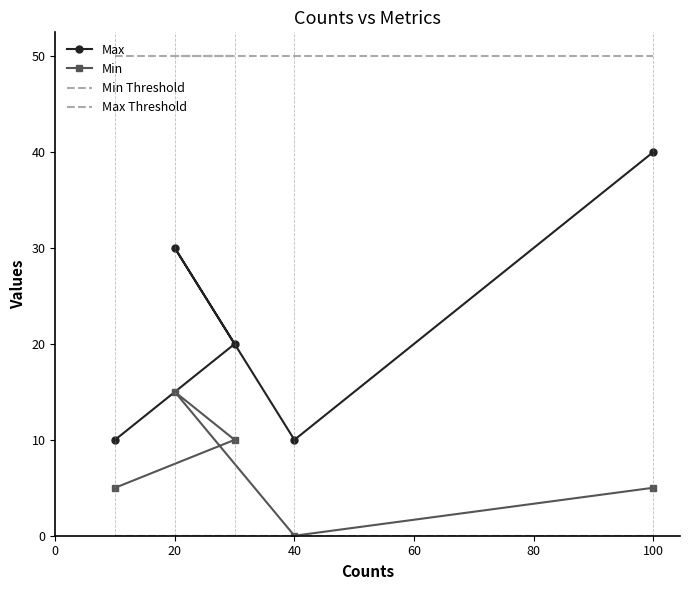

How many Min values are between 5 and 10?

3